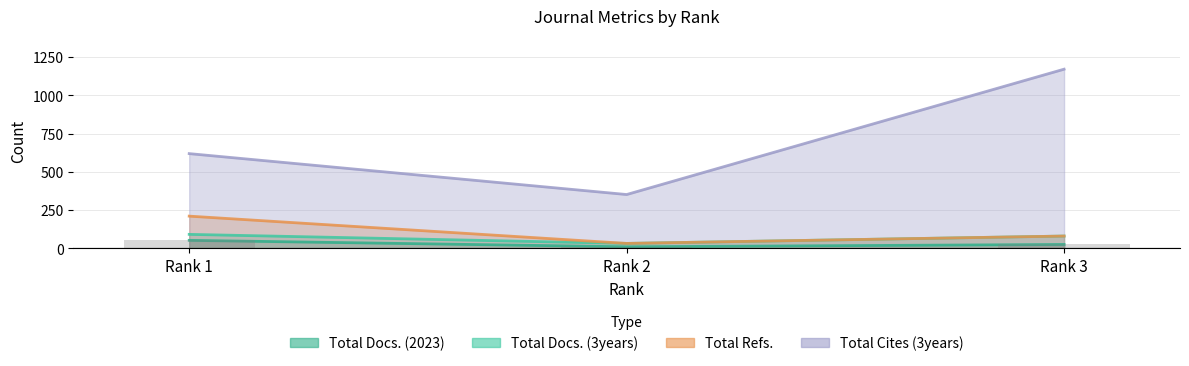

Reading left to right, what are all the values shown in this chart?

Total Docs. (2023): 53	11	26
Total Docs. (3years): 92	33	81
Total Refs.: 211	33	81
Total Cites (3years): 619	352	1170